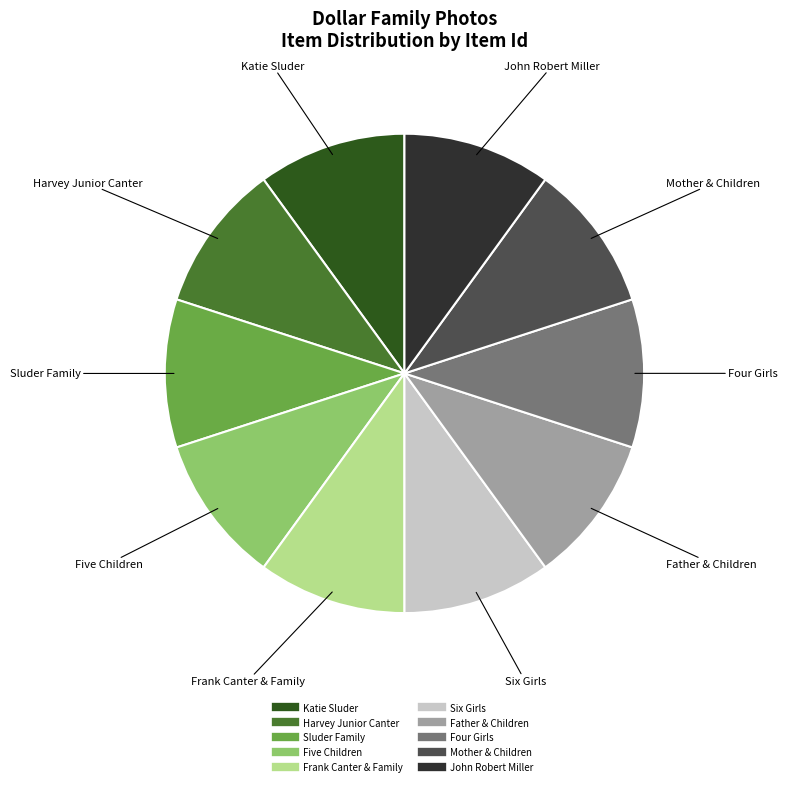

Count the number of slices in the pie.

10